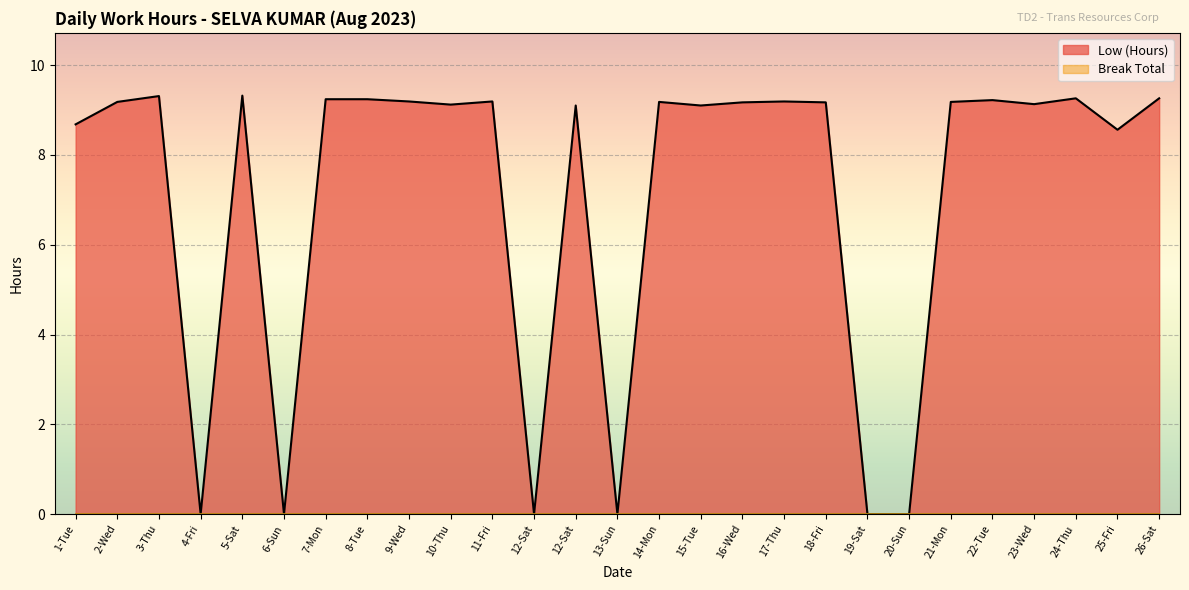

Where is the data nearest to the value 4?

4-Fri